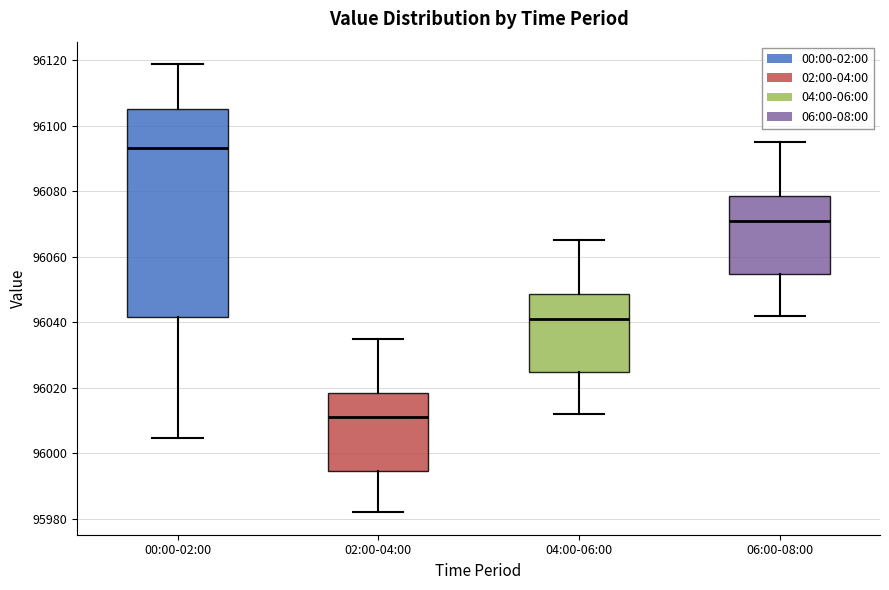

Comparing the boxes themselves (not the whiskers), which one is the tallest?

00:00-02:00